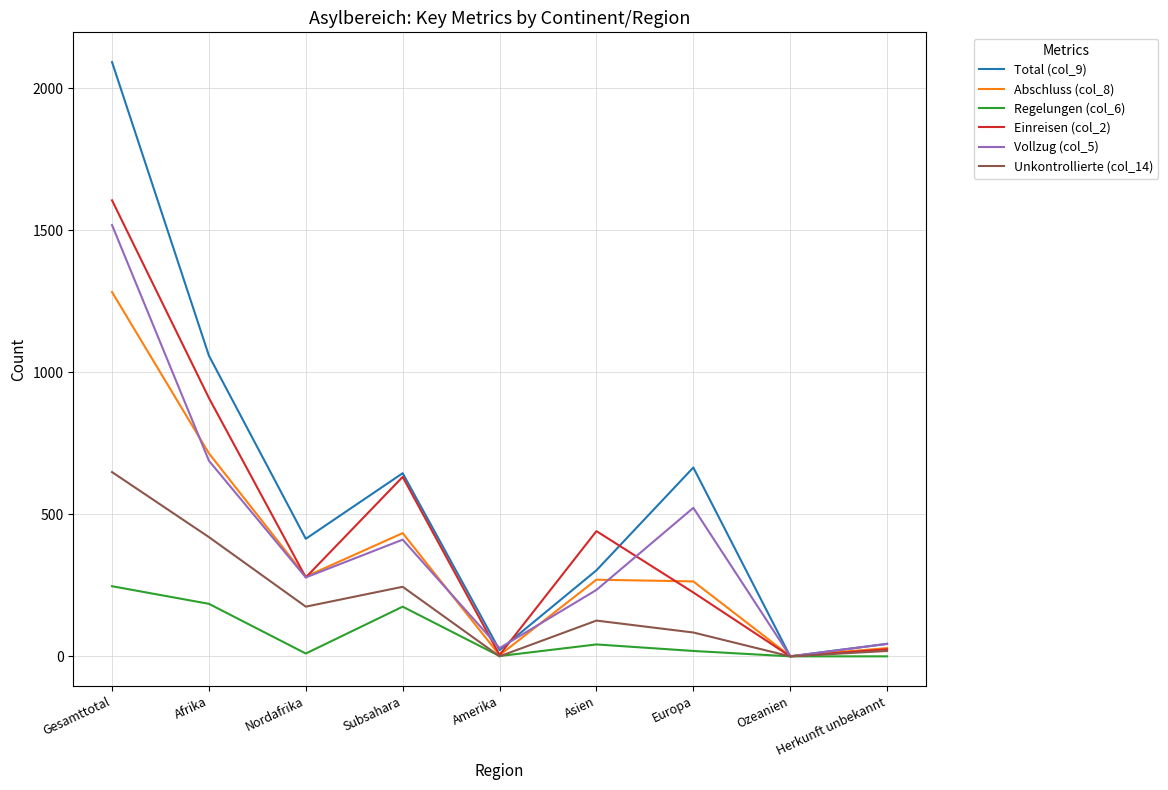

Is it true that Einreisen (col_2) equals 910 at Afrika?

True